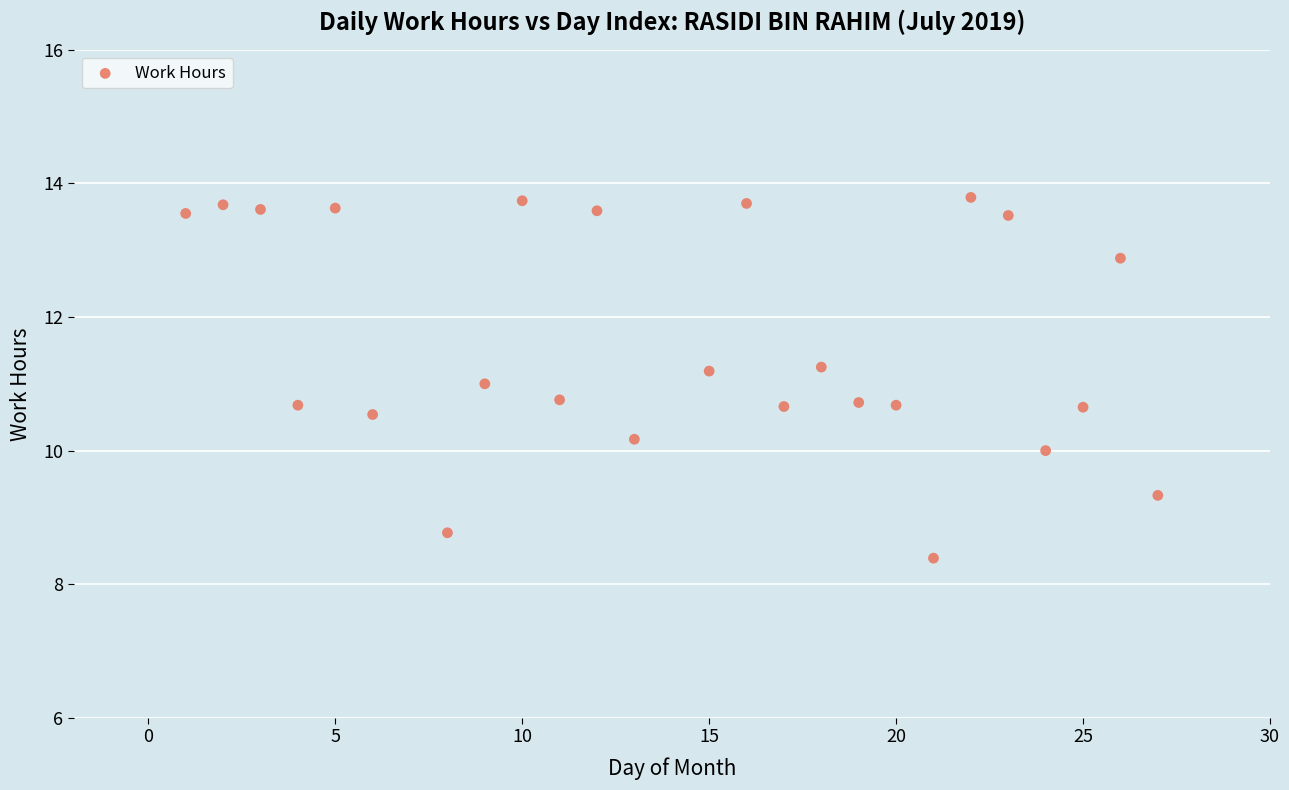

What is the range of Y values (max minus min)?

5.4